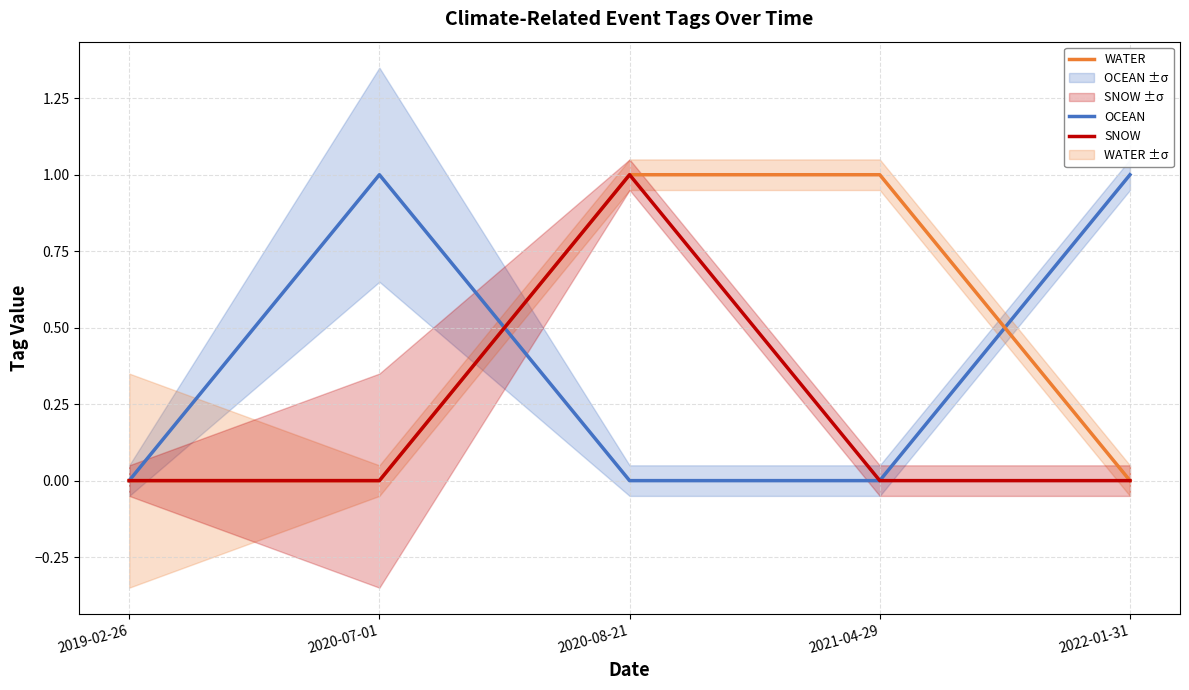

What are all the series names shown in the legend?

OCEAN, WATER, SNOW